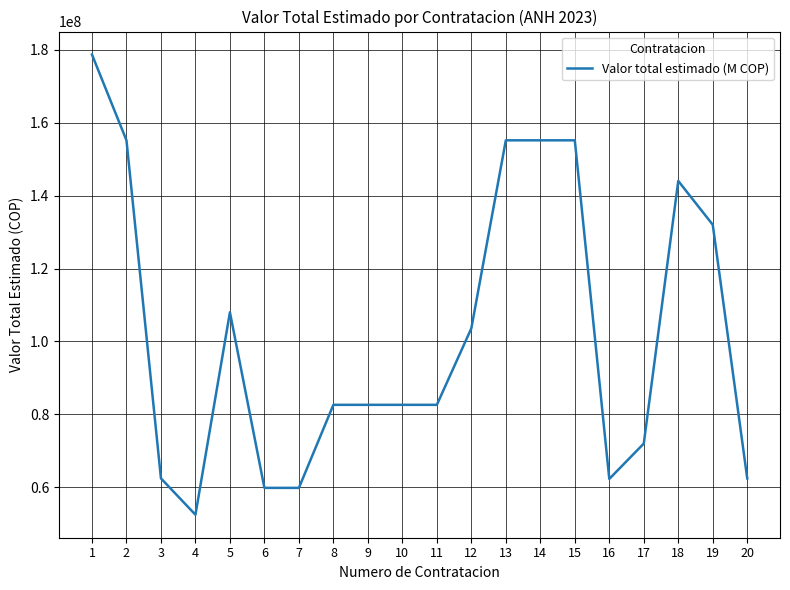

Is it true that the value at 6 is 106032674?

False